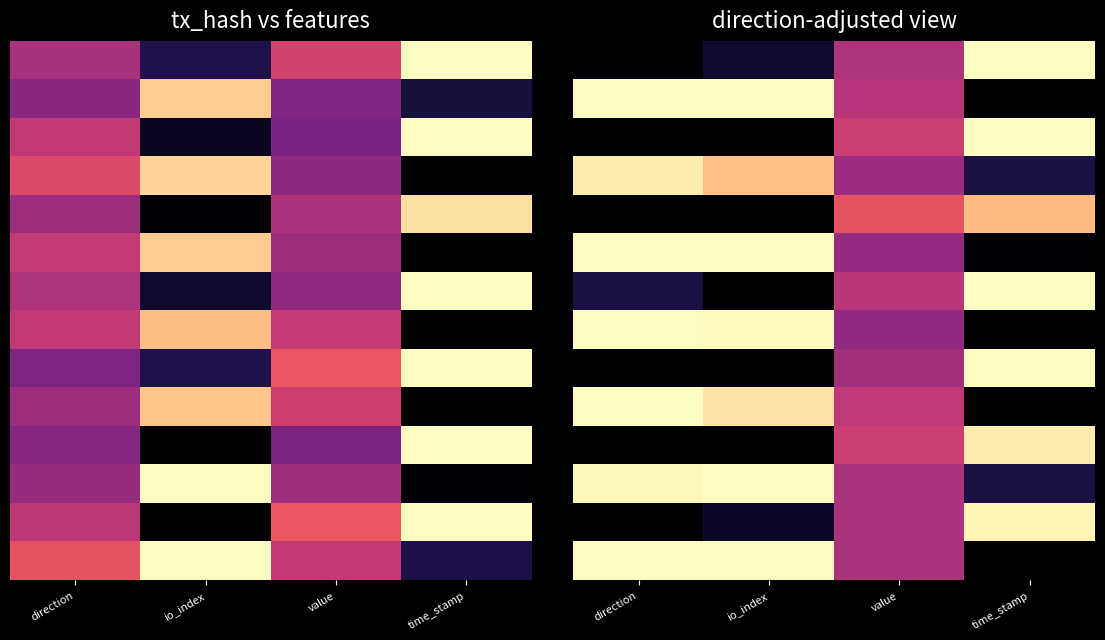

At which category is the sum across all series the highest?

direction